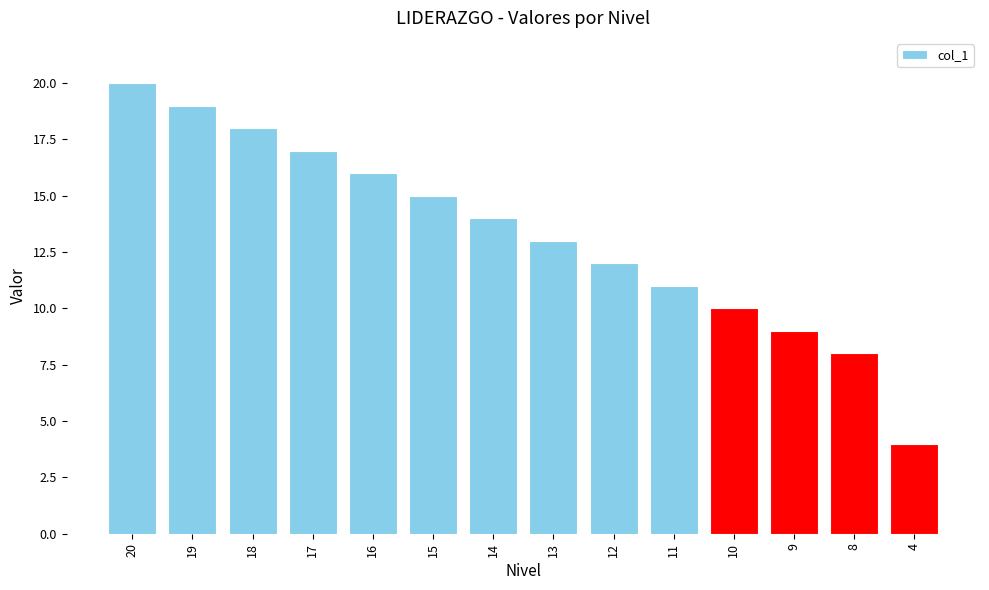

Between 20 and 17, which is larger?

20